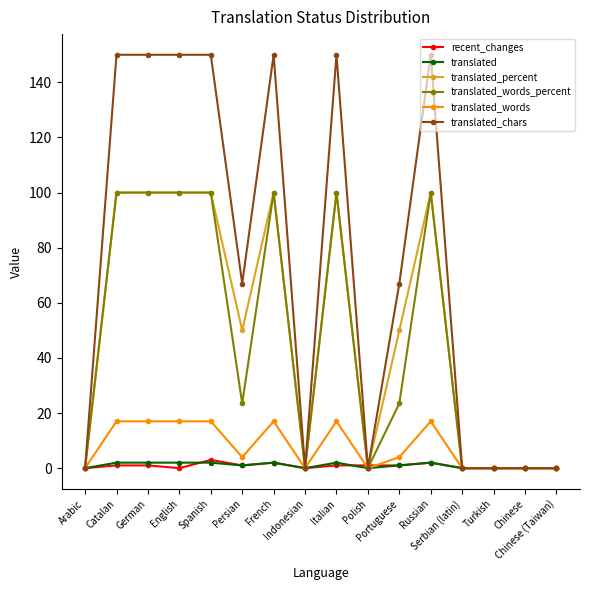

Does the chart display data point markers on the line(s)?

Yes